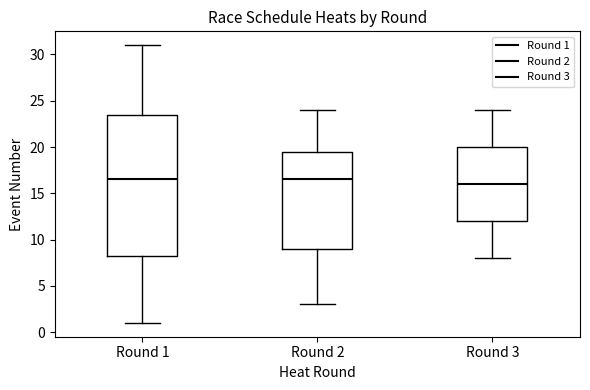

Comparing the boxes themselves (not the whiskers), which one is the tallest?

Round 1